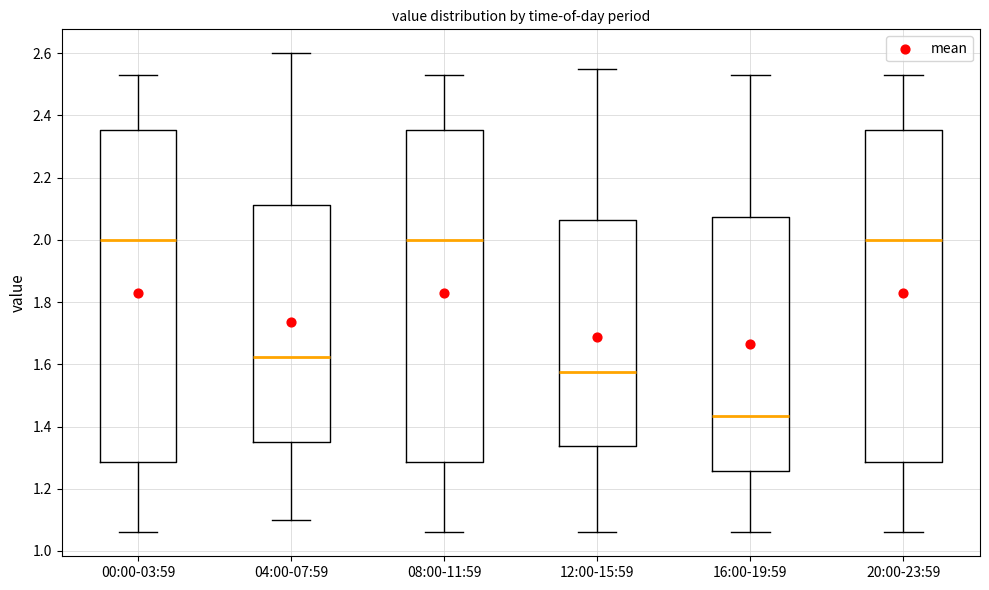

Reading left to right, read every box against the y-axis: the position of its median line, the range the box covers, and the ends of its whiskers. The values are not printed on the chart, so give them approximately, as read against the axis.

00:00-03:59: median 2.00, box 1.28 to 2.36, whiskers 1.06 to 2.54
04:00-07:59: median 1.62, box 1.36 to 2.12, whiskers 1.10 to 2.60
08:00-11:59: median 2.00, box 1.28 to 2.36, whiskers 1.06 to 2.54
12:00-15:59: median 1.58, box 1.34 to 2.06, whiskers 1.06 to 2.56
16:00-19:59: median 1.44, box 1.26 to 2.08, whiskers 1.06 to 2.54
20:00-23:59: median 2.00, box 1.28 to 2.36, whiskers 1.06 to 2.54